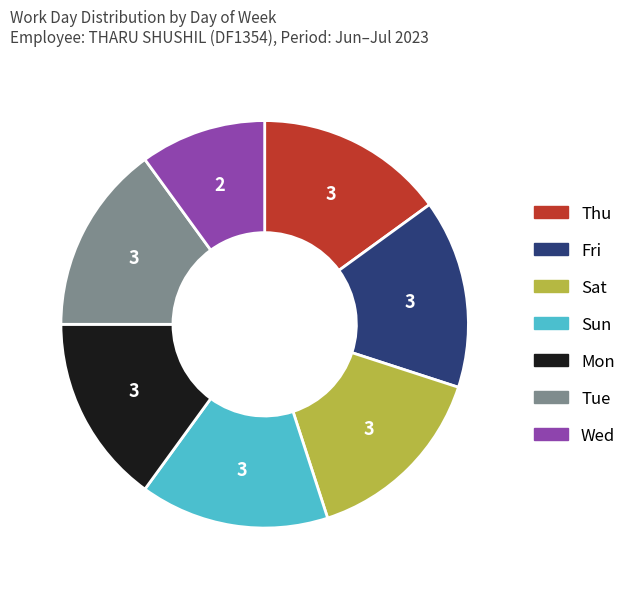

Is there any slice that represents more than half of the pie?

No